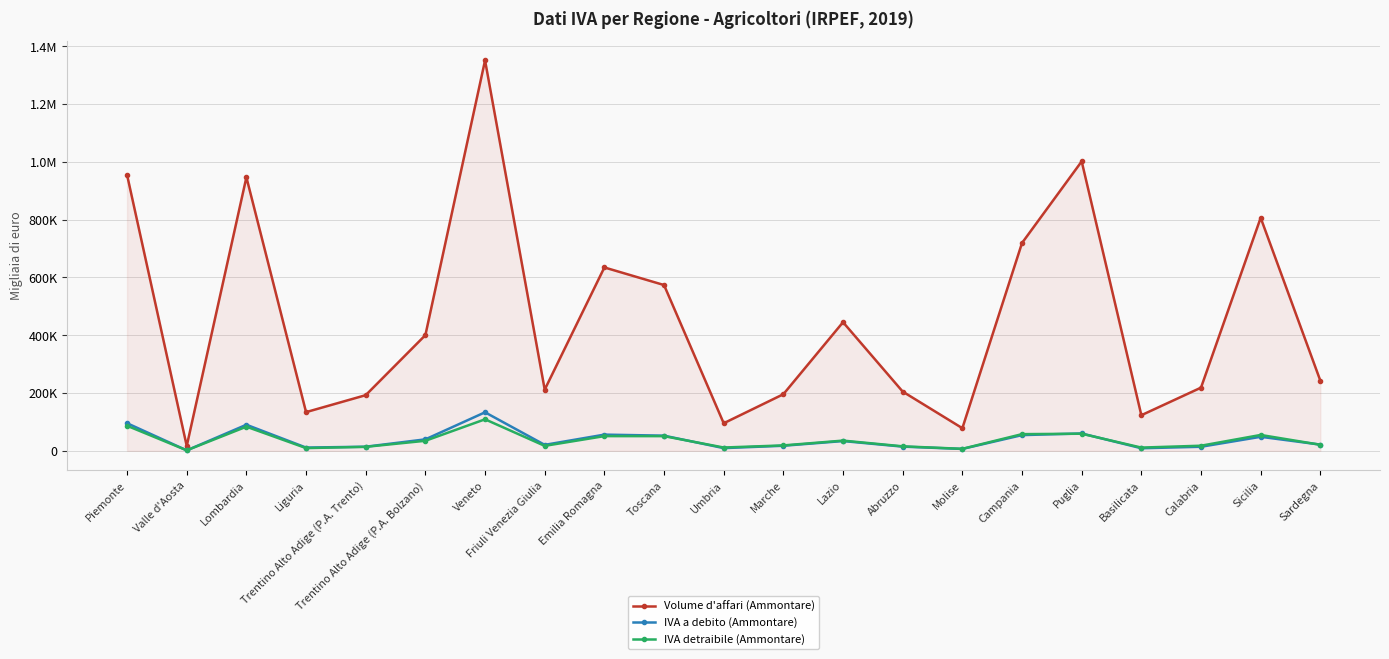

At which label is IVA detraibile (Ammontare) closest to 55365?

Sicilia